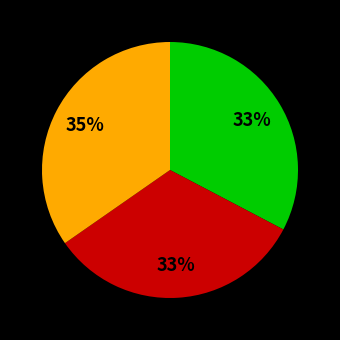

Is there a majority slice in this chart?

No